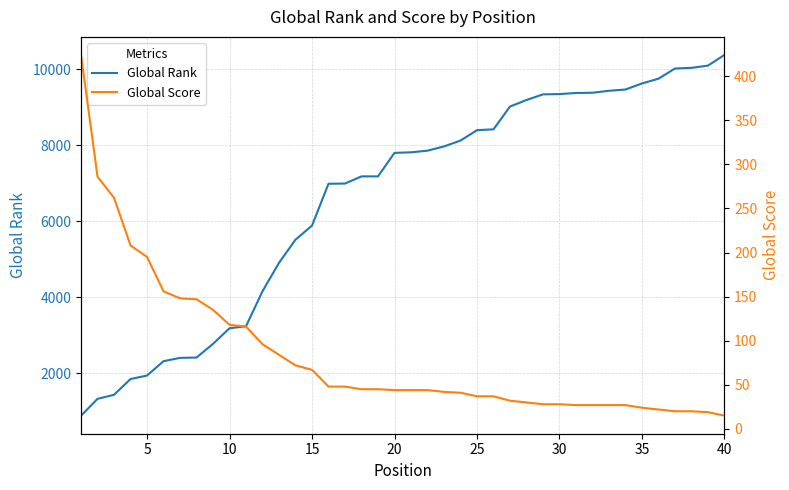

How many lines are shown in the chart?

2